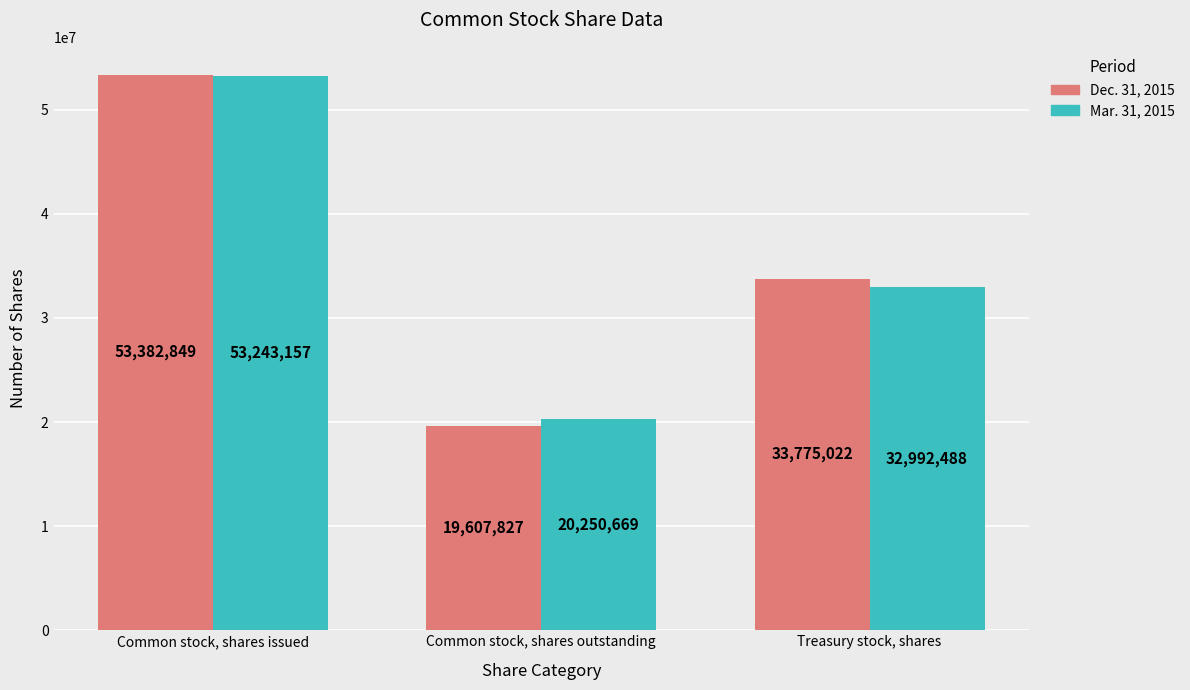

What is the difference between the highest and lowest values at Common stock, shares issued?

139692